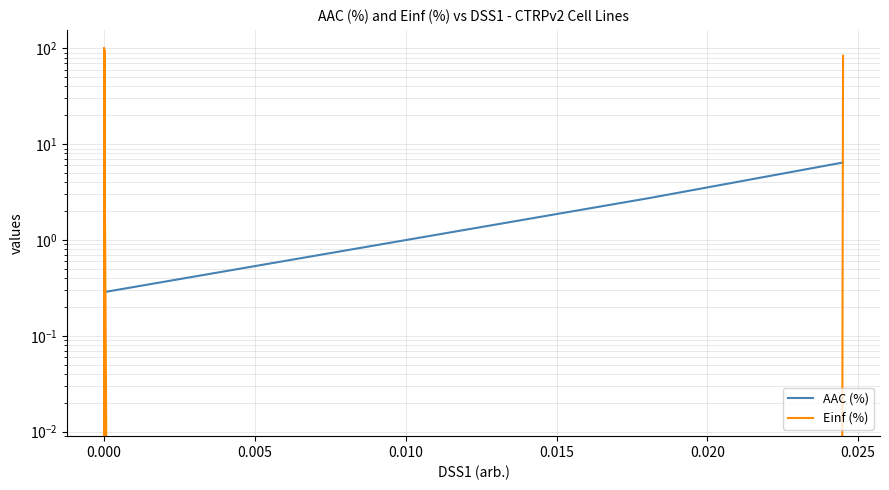

In AAC (%), how many points are lower than both neighbors (excluding endpoints)?

11